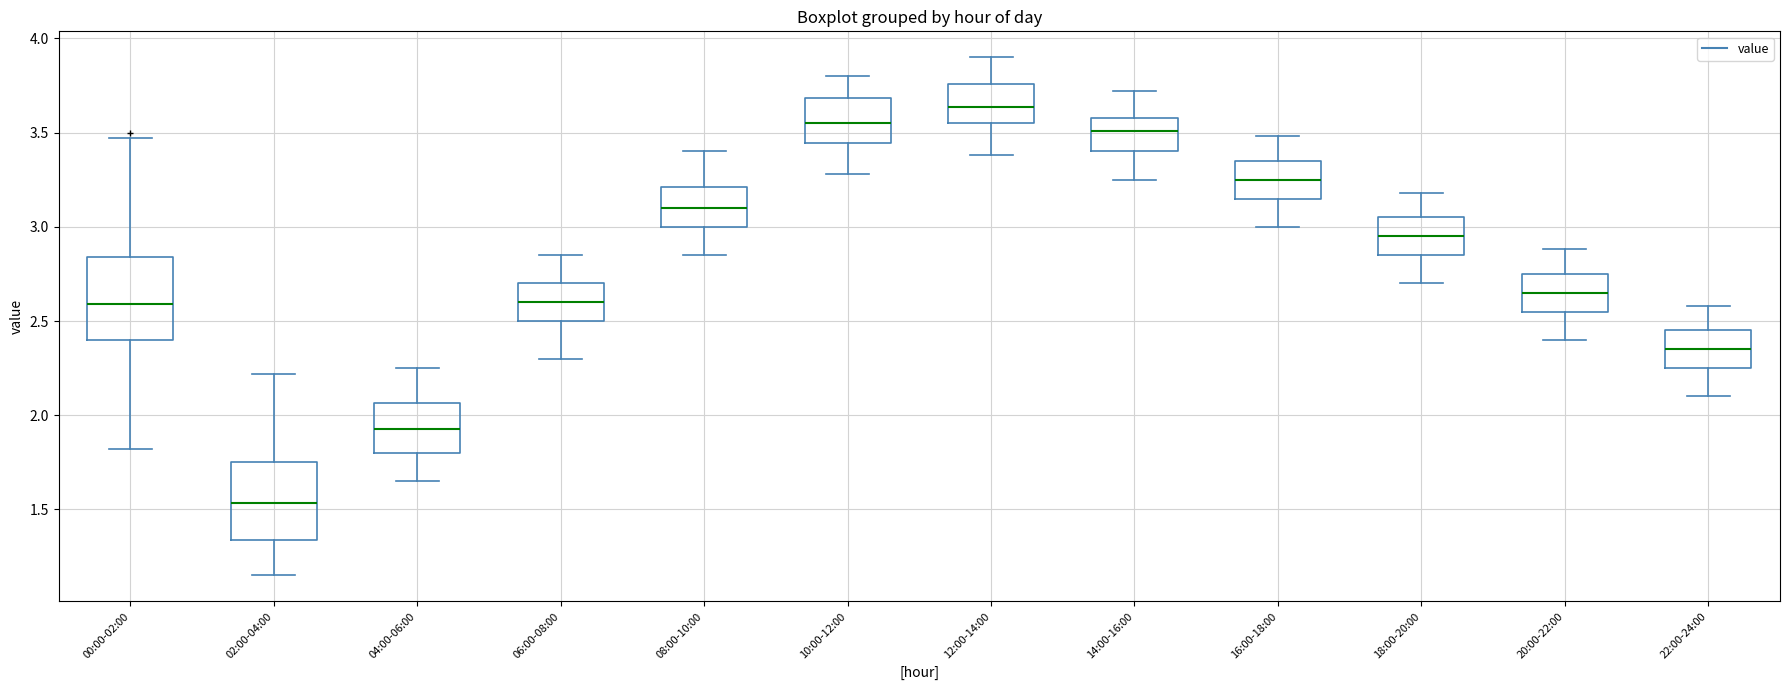

Reading left to right, read every box against the y-axis: the position of its median line, the range the box covers, and the ends of its whiskers. The values are not printed on the chart, so give them approximately, as read against the axis.

00:00-02:00: median 2.60, box 2.40 to 2.85, whiskers 1.80 to 3.45
02:00-04:00: median 1.55, box 1.35 to 1.75, whiskers 1.15 to 2.20
04:00-06:00: median 1.95, box 1.80 to 2.05, whiskers 1.65 to 2.25
06:00-08:00: median 2.60, box 2.50 to 2.70, whiskers 2.30 to 2.85
08:00-10:00: median 3.10, box 3.00 to 3.20, whiskers 2.85 to 3.40
10:00-12:00: median 3.55, box 3.45 to 3.70, whiskers 3.30 to 3.80
12:00-14:00: median 3.65, box 3.55 to 3.75, whiskers 3.40 to 3.90
14:00-16:00: median 3.50, box 3.40 to 3.60, whiskers 3.25 to 3.70
16:00-18:00: median 3.25, box 3.15 to 3.35, whiskers 3.00 to 3.50
18:00-20:00: median 2.95, box 2.85 to 3.05, whiskers 2.70 to 3.20
20:00-22:00: median 2.65, box 2.55 to 2.75, whiskers 2.40 to 2.90
22:00-24:00: median 2.35, box 2.25 to 2.45, whiskers 2.10 to 2.60